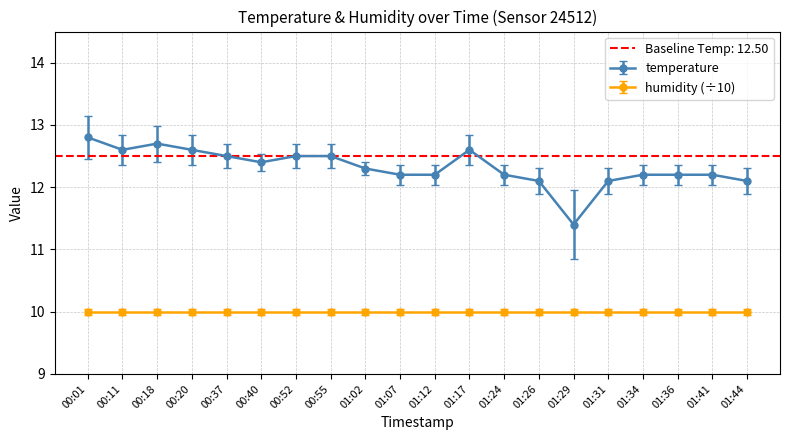

What is the sum of the values at 01:26 and 00:37?

24.6